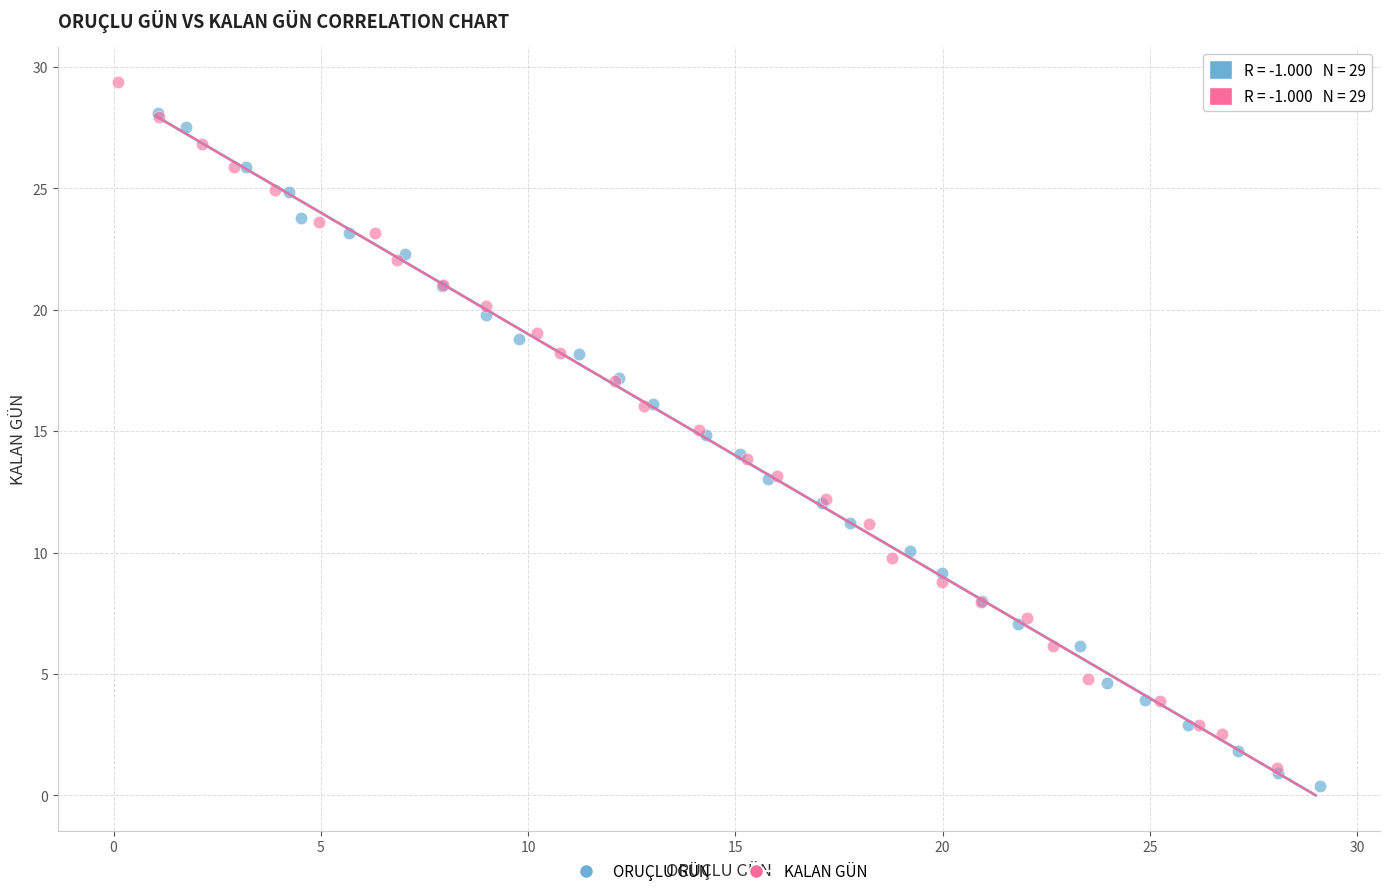

Which series contains the highest Y value?

KALAN GÜN